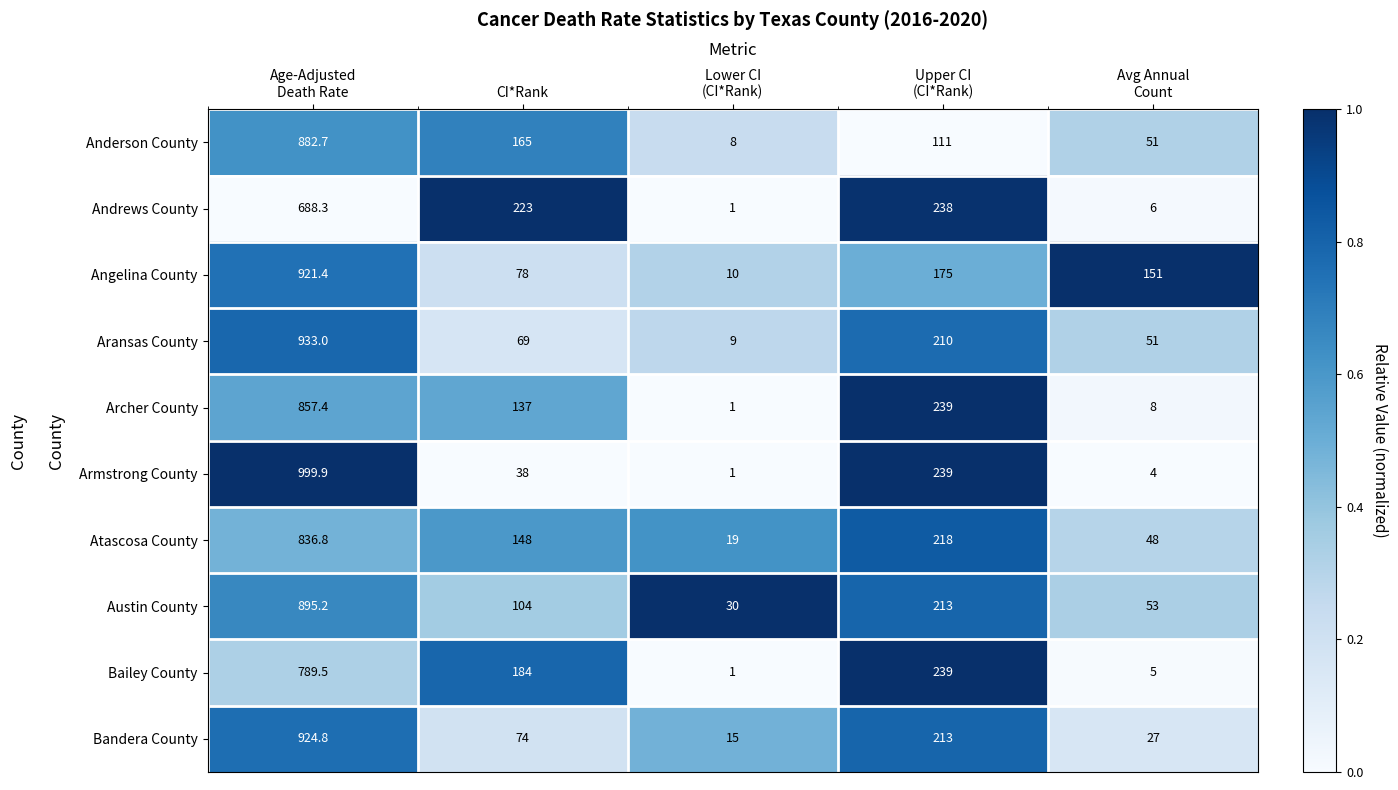

What is the maximum value shown in the chart?

999.9